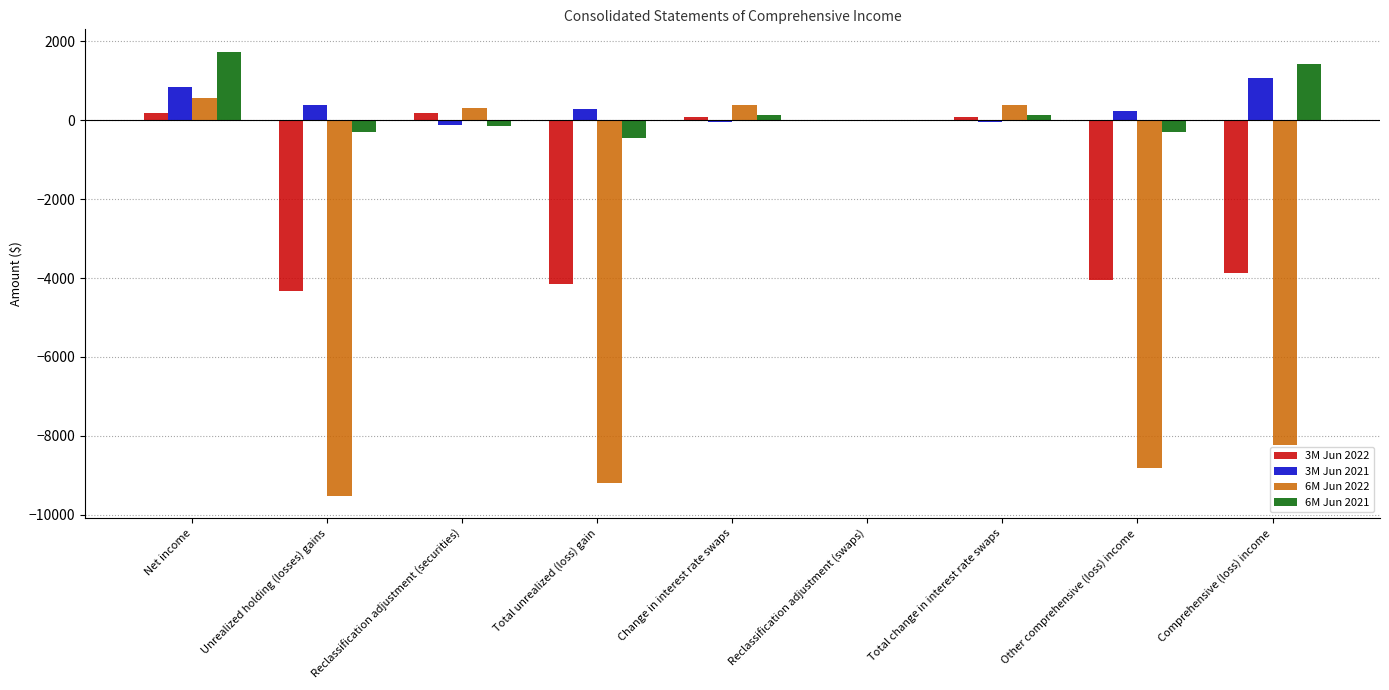

At which category is the sum across all series the highest?

Net income